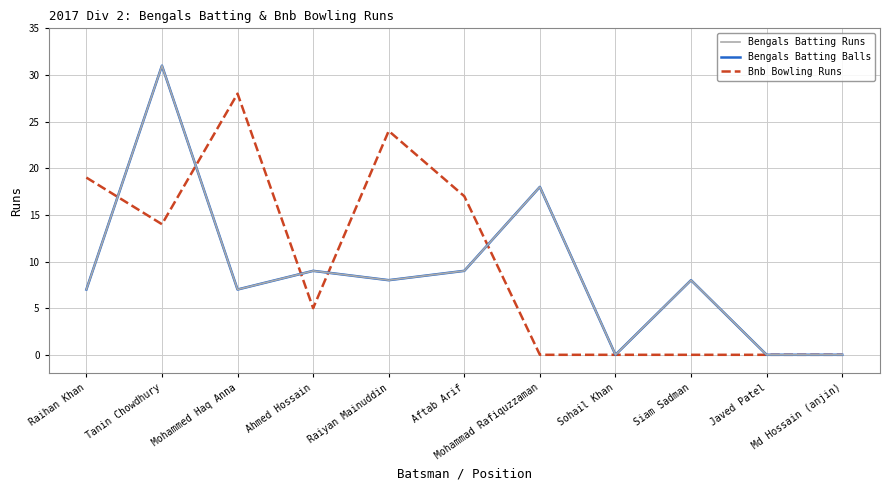

How many interior local peaks does the Bengals Batting Balls series have?

4